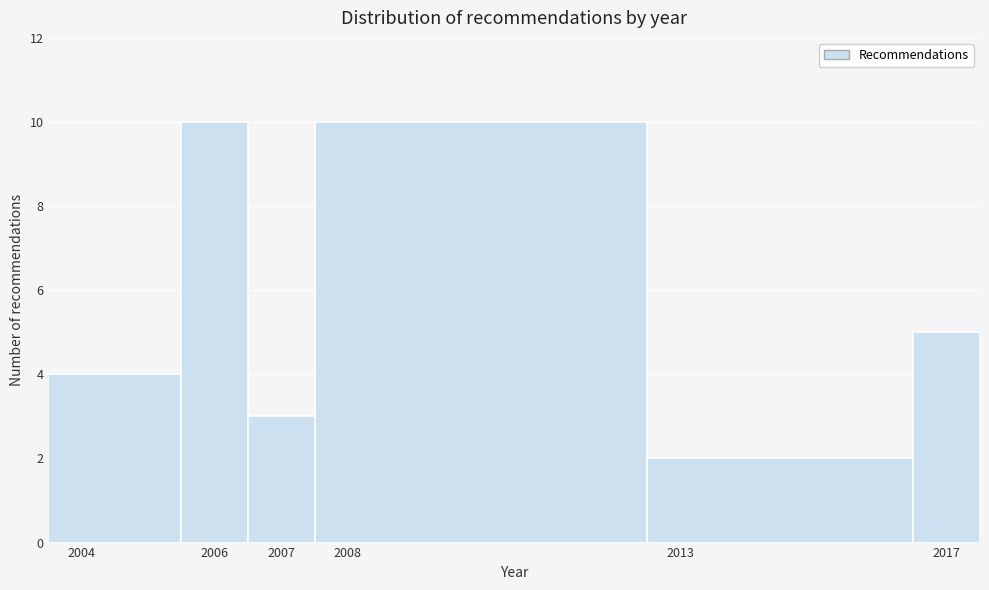

What is the height of the bar covering 2006.5 to 2007.5 on the x-axis? The values are not printed on the chart, so give them approximately, as read against the axis.

3